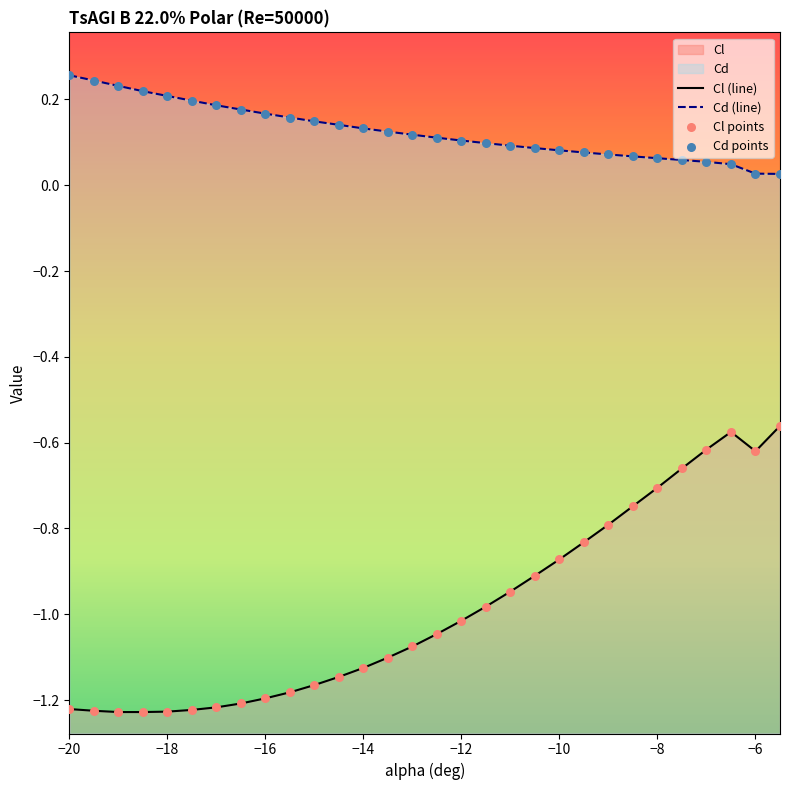

What are all the series names shown in the legend?

Cl, Cd